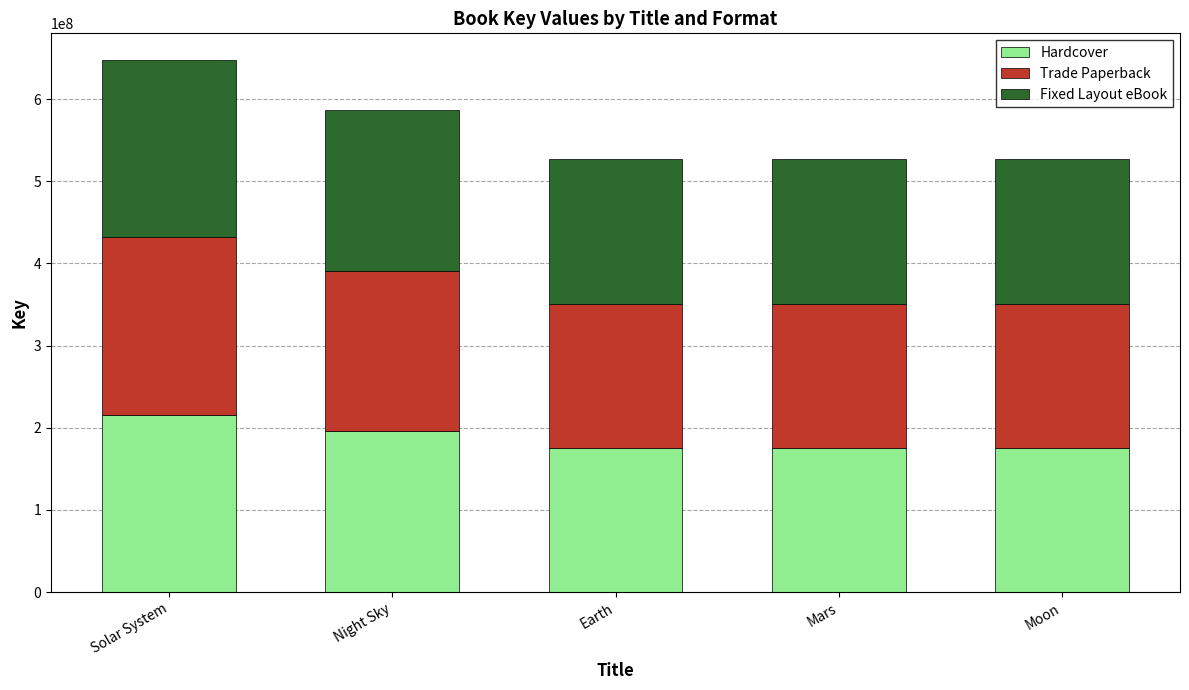

What is the sum of all Hardcover values?

938085601